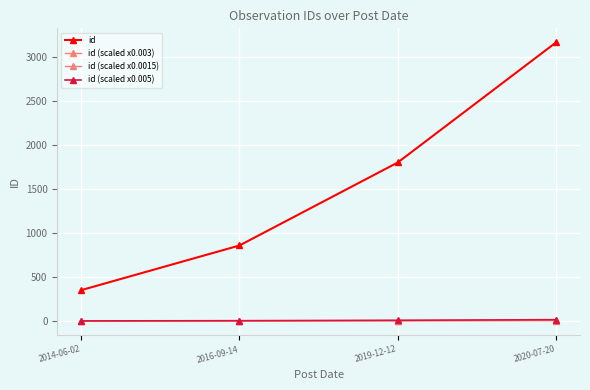

What is the greatest value displayed?

3169.0